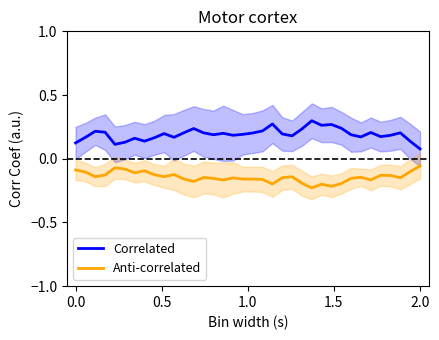

What is the maximum value for Anti-correlated?

-0.1